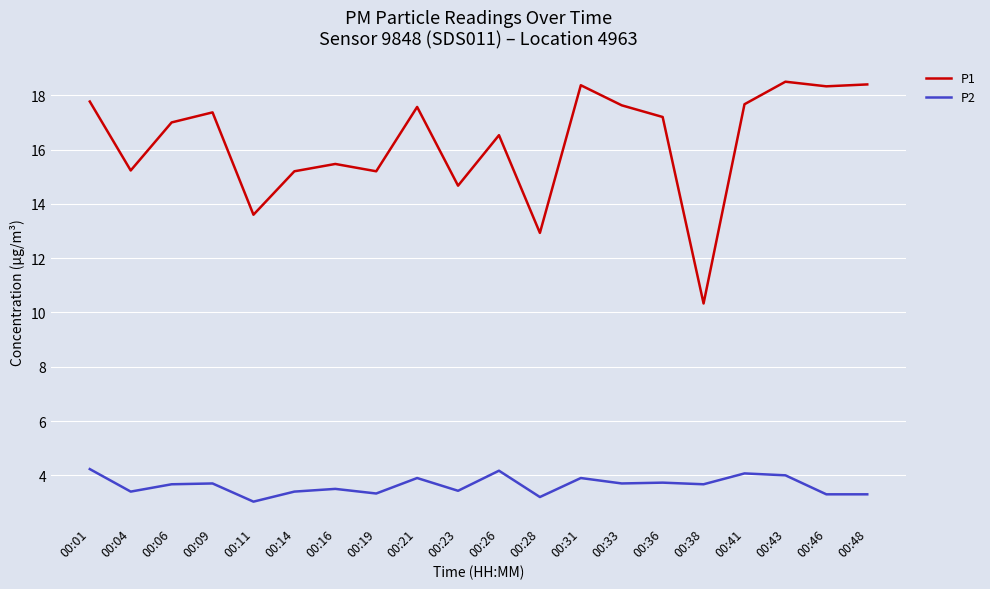

True or false: P1 and P2 intersect in this chart.

False